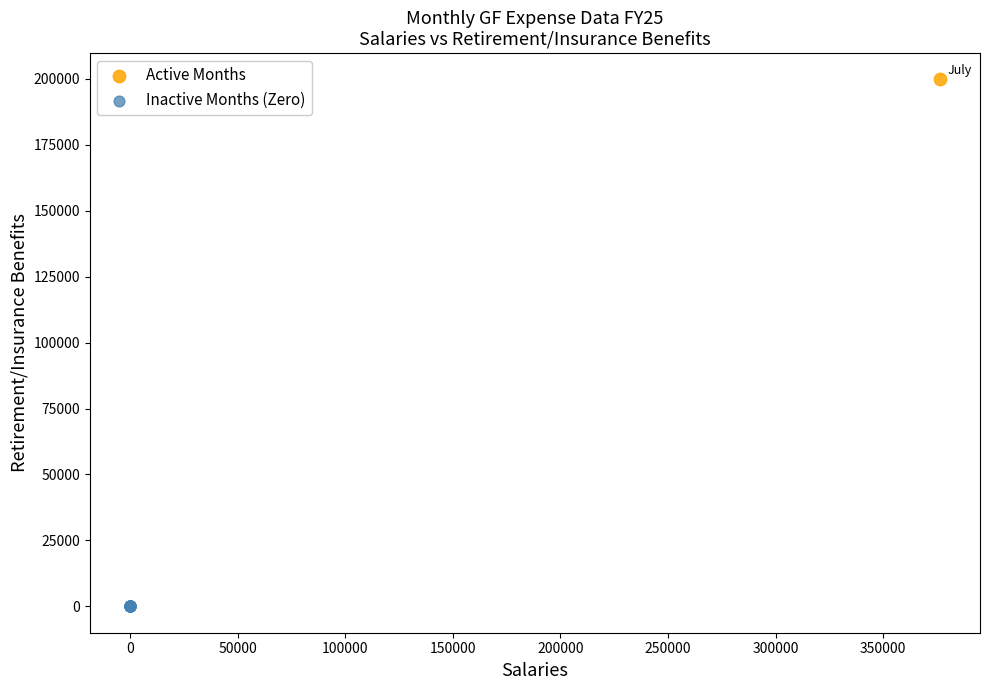

Which series contains the lowest Y value?

Inactive Months (Zero)